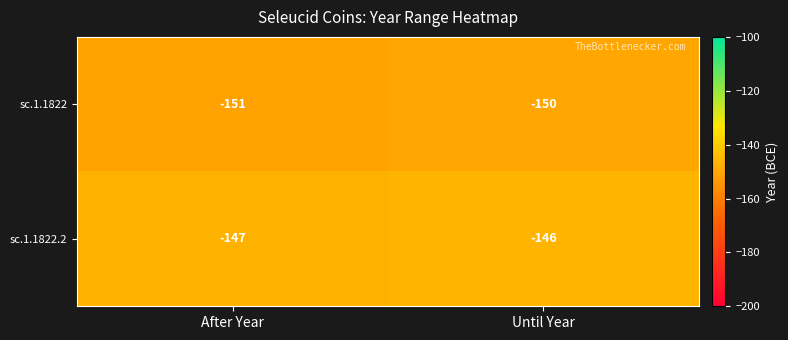

Rank the series at Until Year from highest to lowest value.

sc.1.1822.2, sc.1.1822